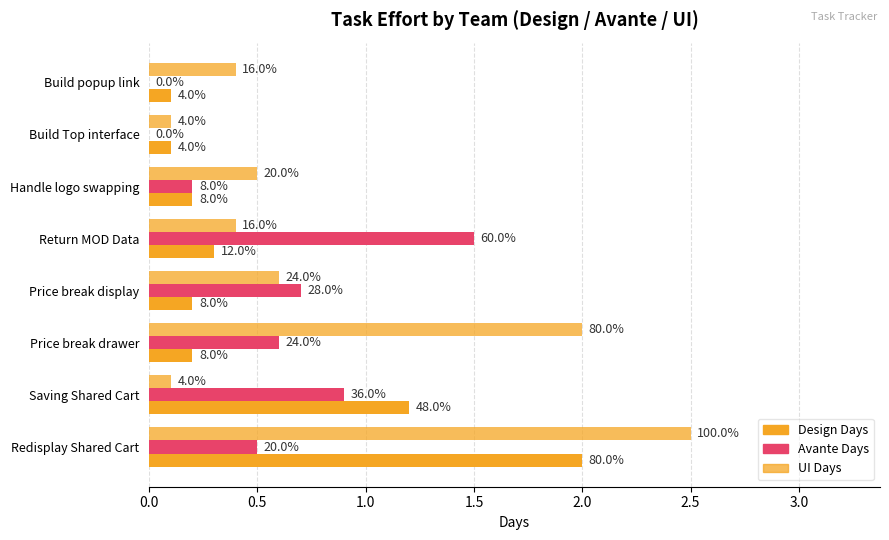

Does the chart contain any negative values?

No